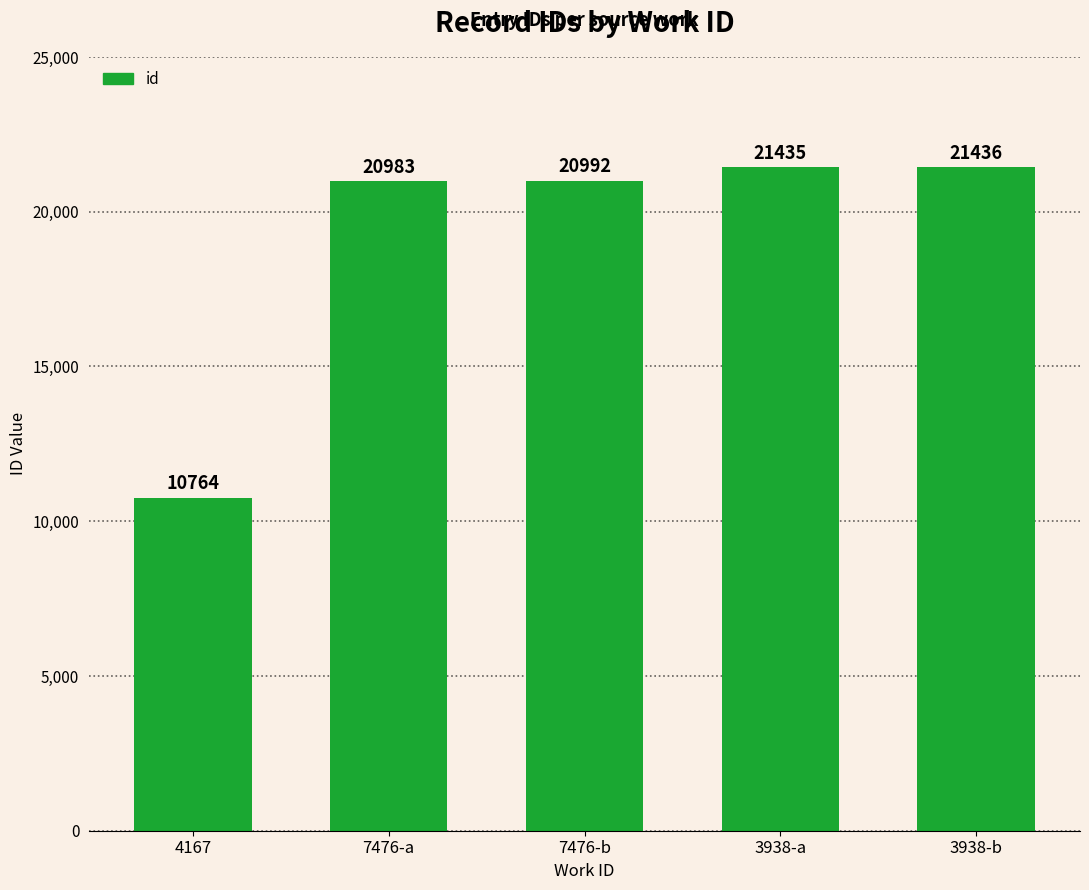

What is the label of the 5th bar from the left?

3938-b